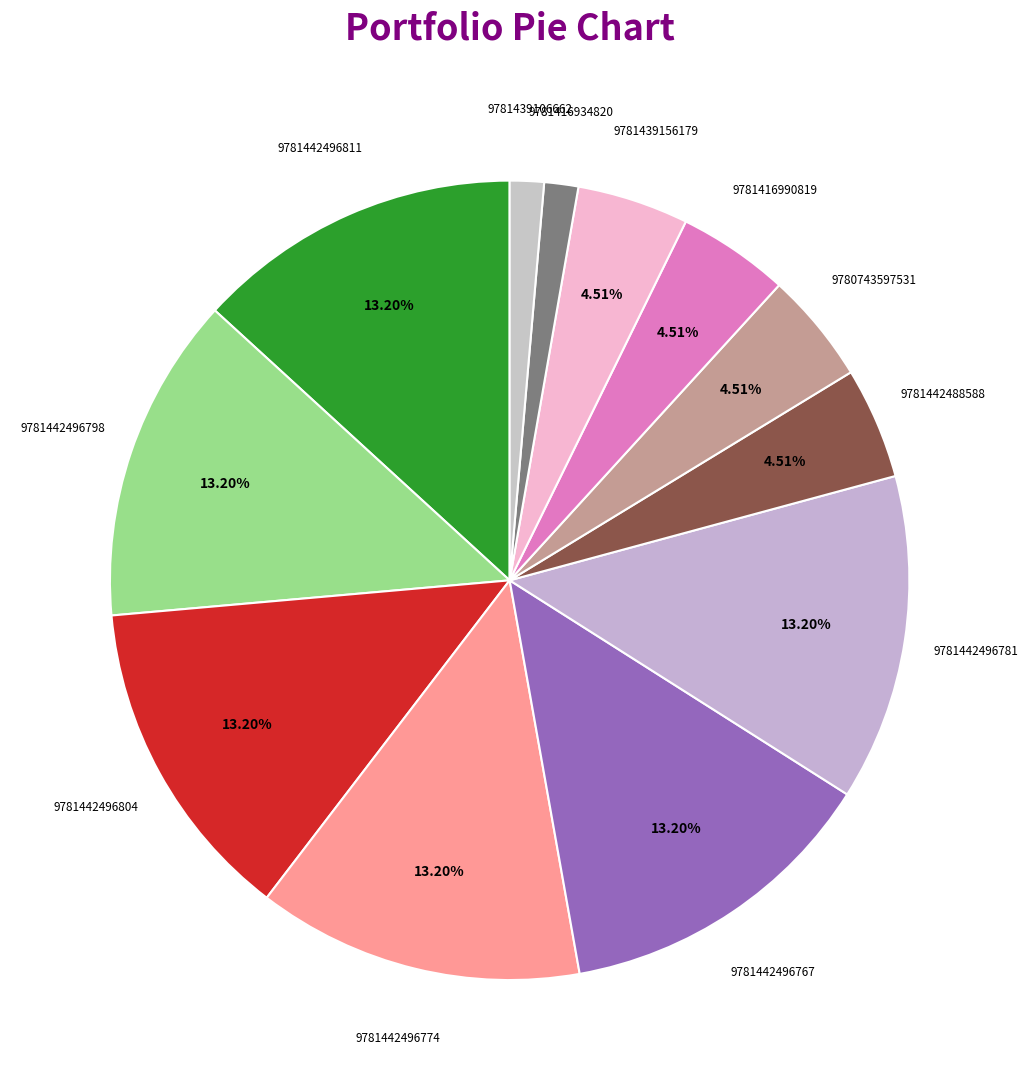

How many segments does this pie chart have?

12